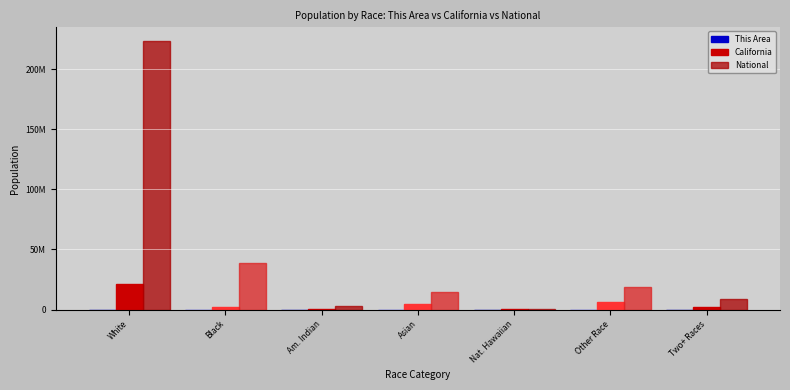

At White, list the series in order from smallest to largest.

This Area, California, National